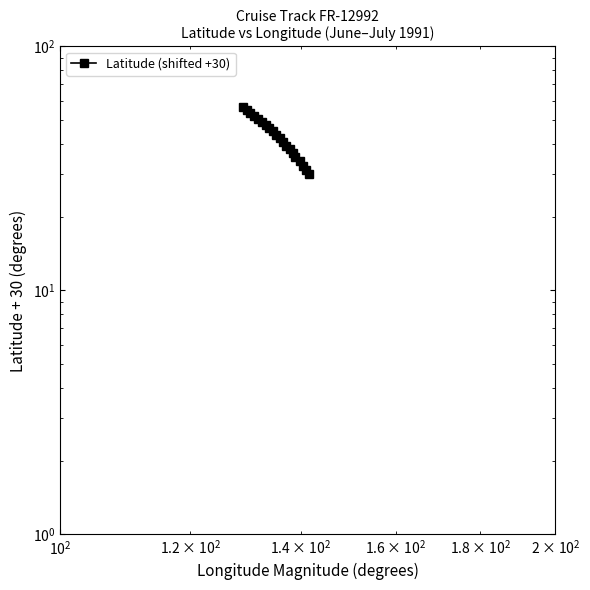

Does the chart have visible grid lines?

No